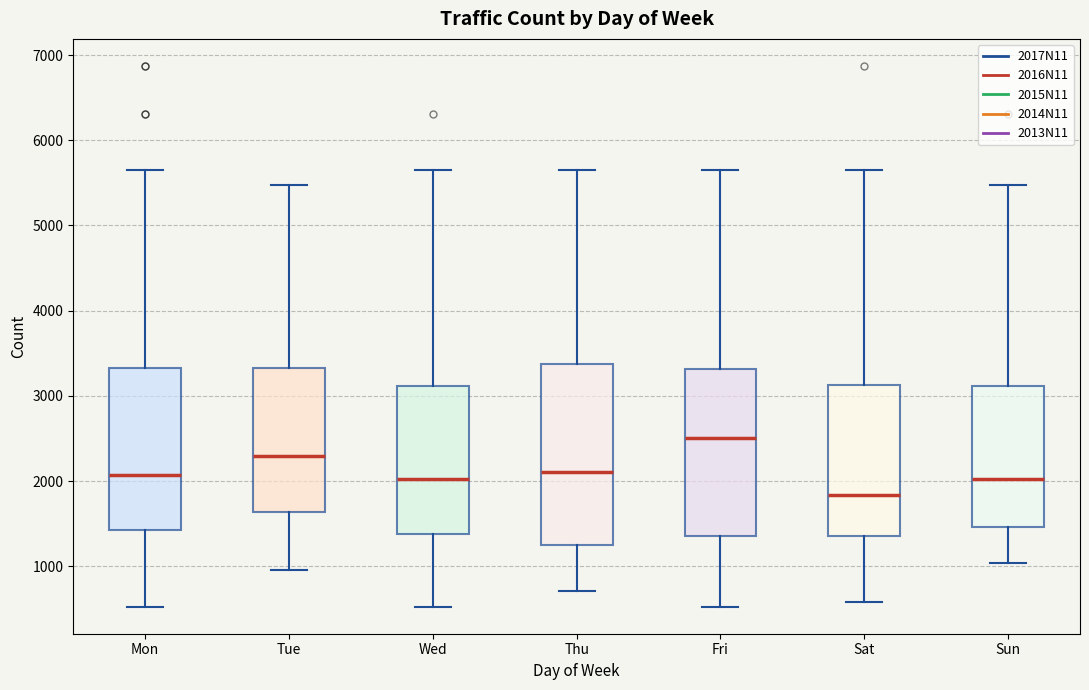

Which box's median line is the highest?

Fri